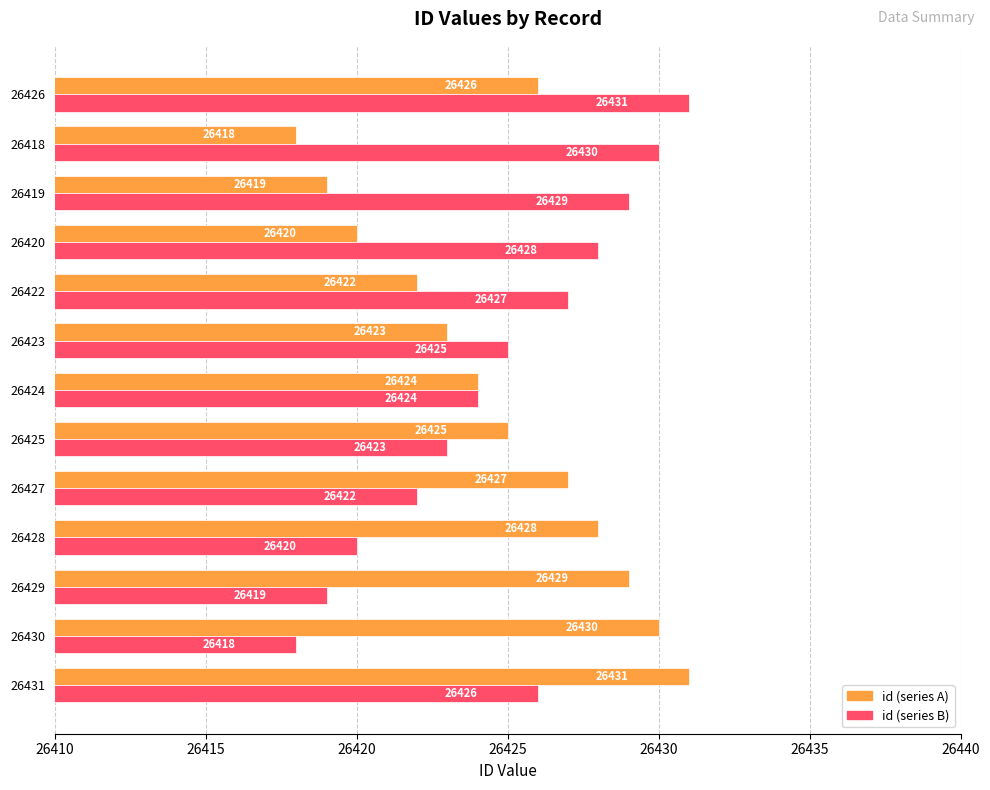

What is the total value across all series at 26425?

52848